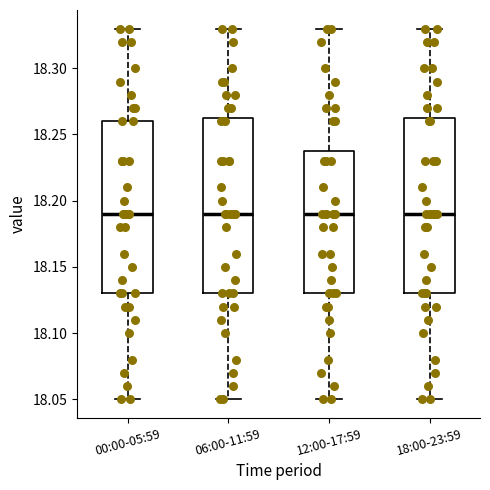

Reading left to right, read every box against the y-axis: the position of its median line, the range the box covers, and the ends of its whiskers. The values are not printed on the chart, so give them approximately, as read against the axis.

00:00-05:59: median 18.190, box 18.130 to 18.260, whiskers 18.050 to 18.330
06:00-11:59: median 18.190, box 18.130 to 18.265, whiskers 18.050 to 18.330
12:00-17:59: median 18.190, box 18.130 to 18.240, whiskers 18.050 to 18.330
18:00-23:59: median 18.190, box 18.130 to 18.265, whiskers 18.050 to 18.330